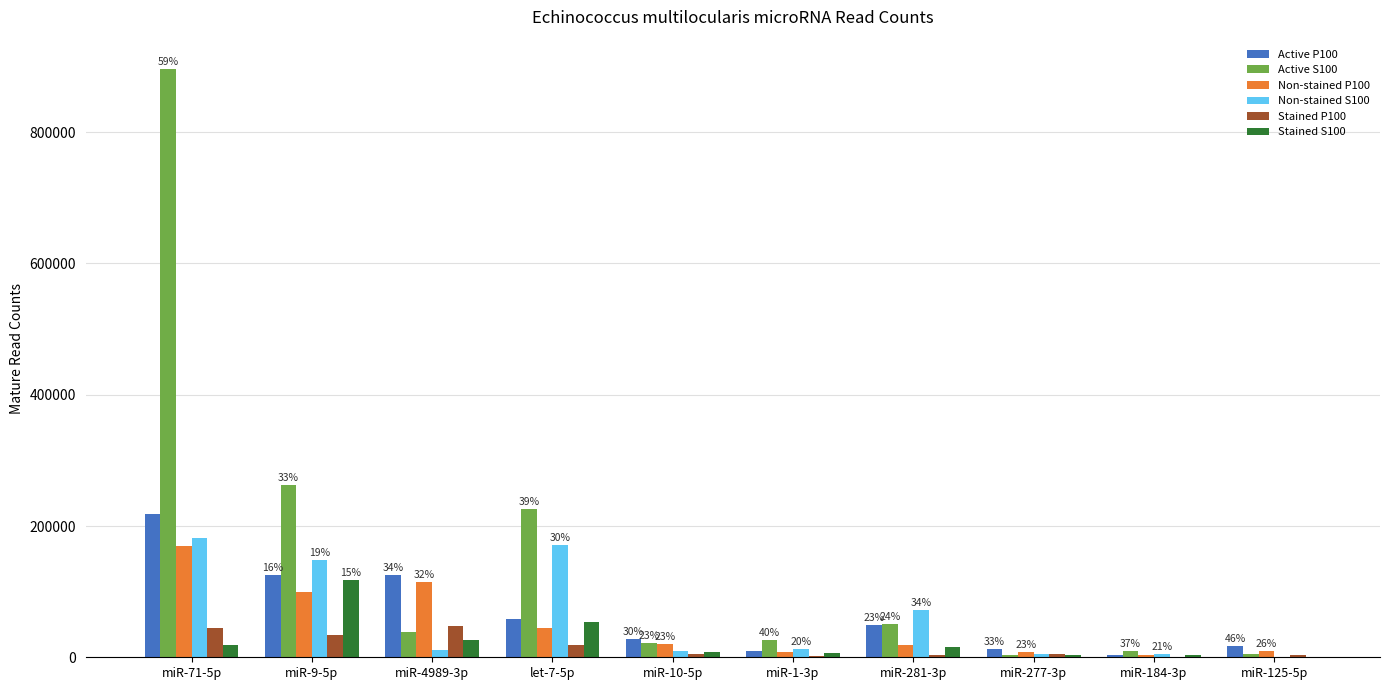

Which label corresponds to the largest value in the chart?

miR-71-5p